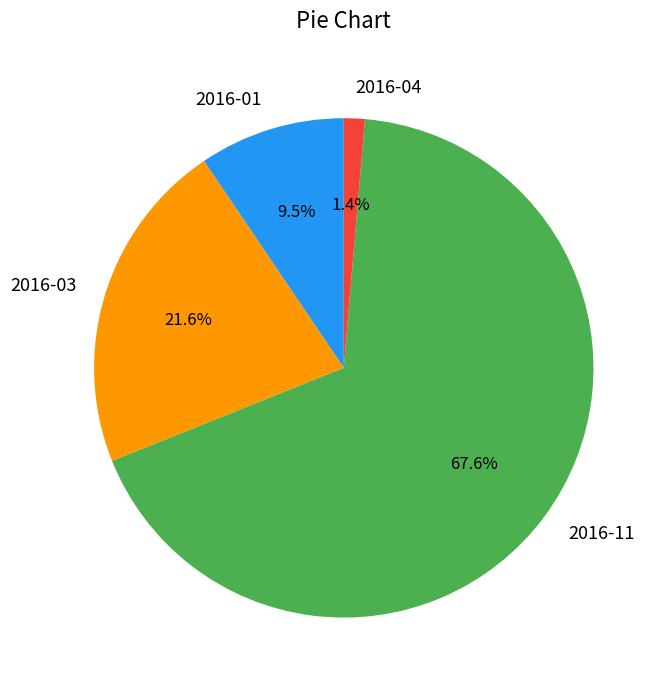

Between 2016-03 and 2016-01, which is larger?

2016-03